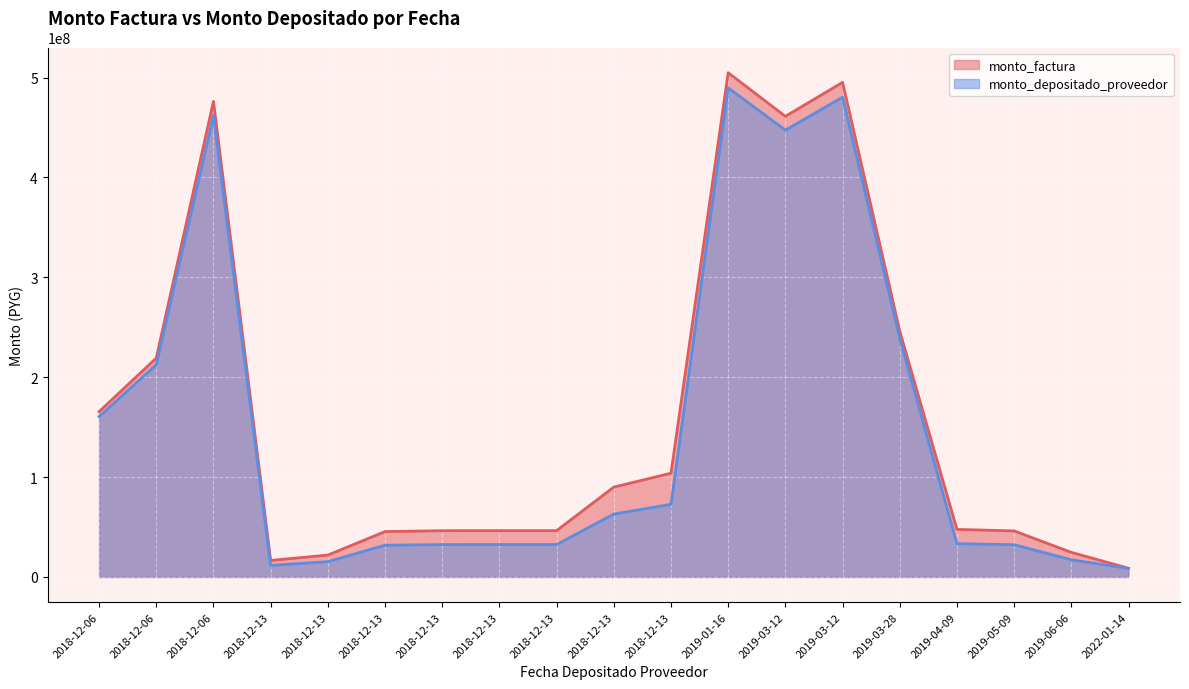

Between 2018-12-13 and 2018-12-06, which is larger?

2018-12-06